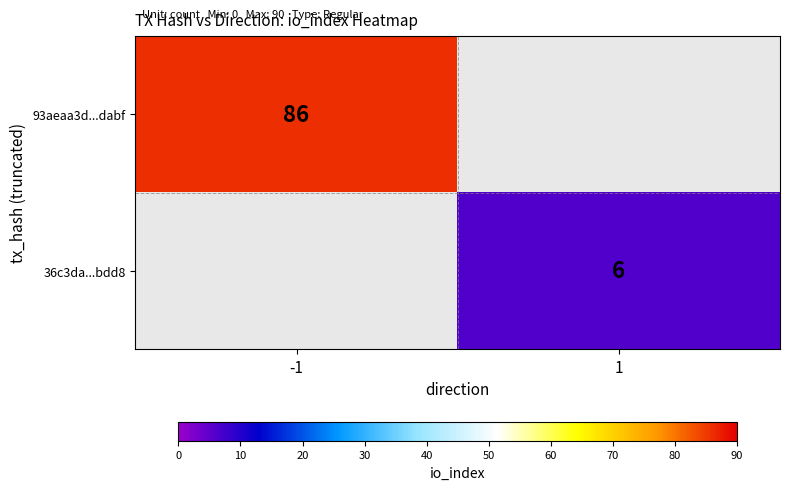

Is it true that 36c3da...bdd8 equals 2 at 1?

False